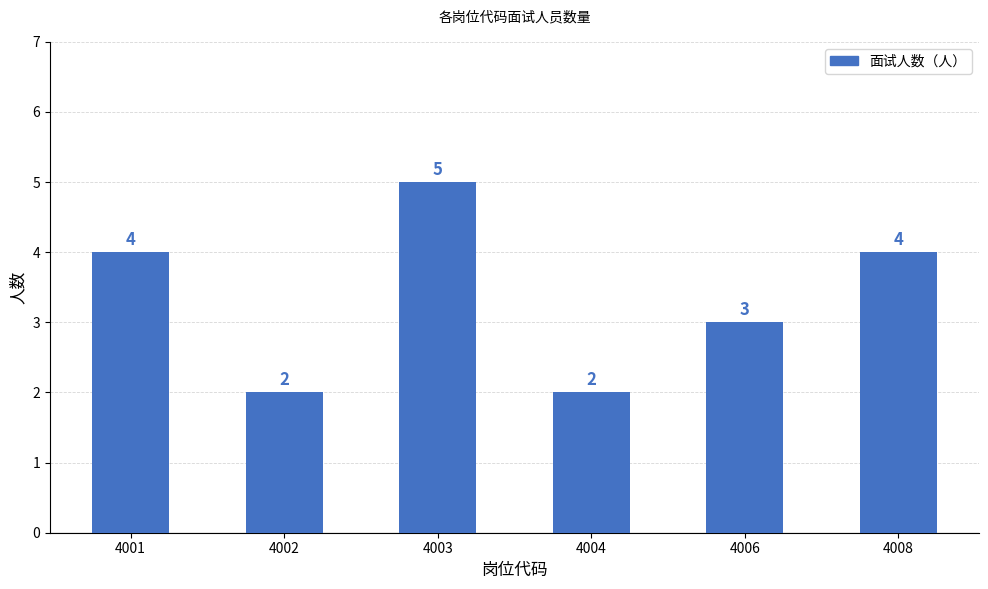

What is the value of the 1st bar from the left?

4